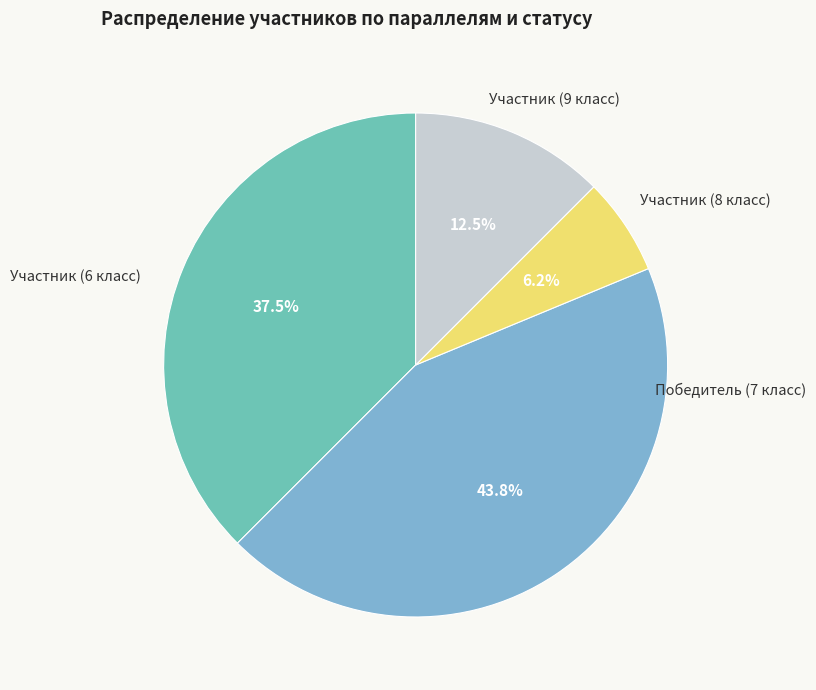

Rank the categories by value from lowest to highest.

Участник (8 класс), Участник (9 класс), Участник (6 класс), Победитель (7 класс)